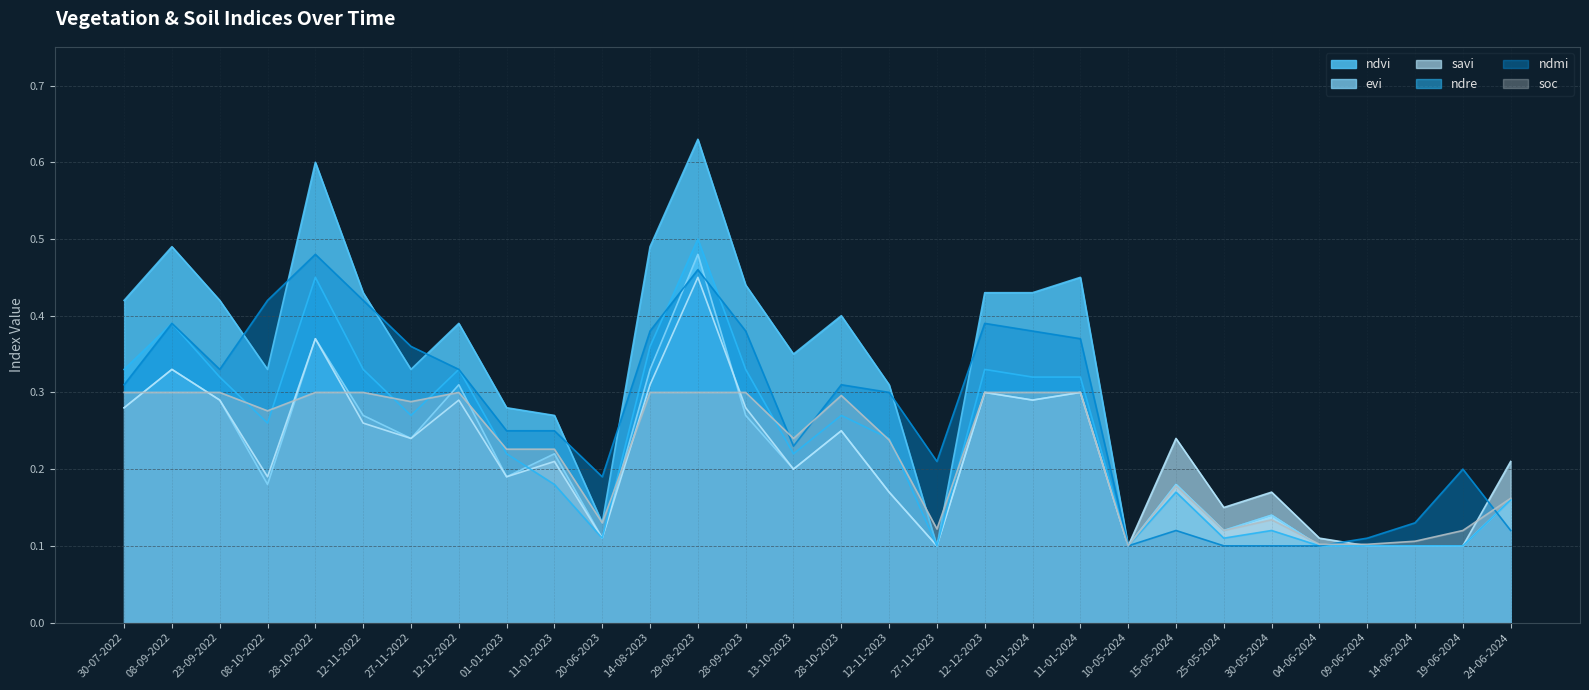

What is the total value across all series at 28-10-2022?

2.6